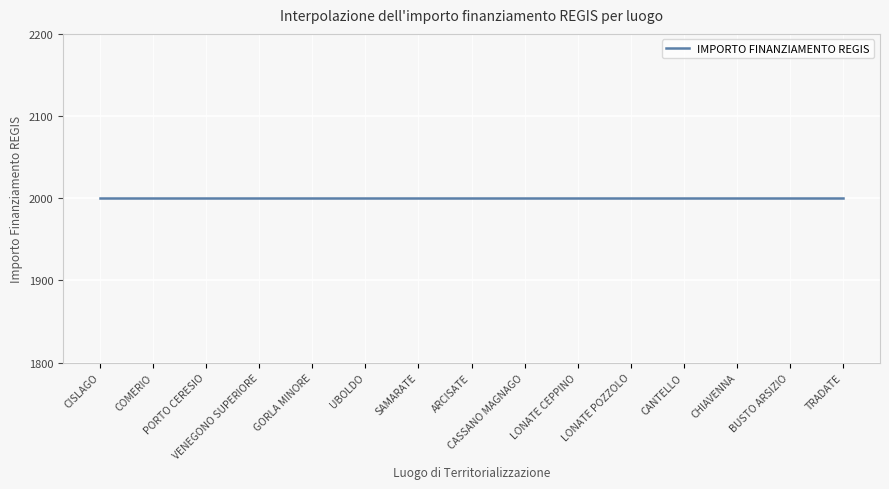

True or false: IMPORTO FINANZIAMENTO REGIS has more than 1 points higher than both neighbors.

False